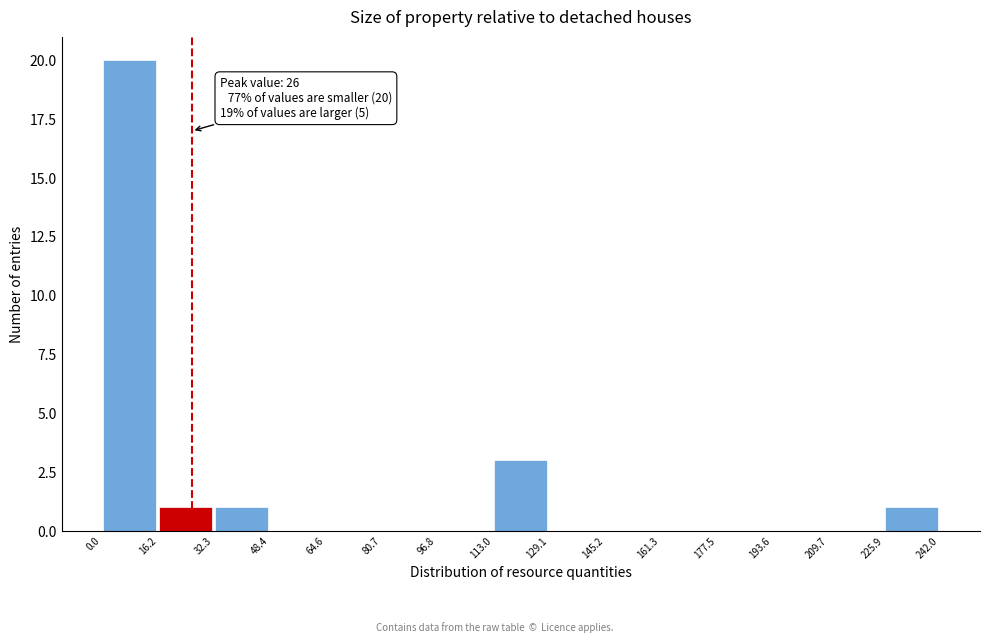

Over which range of the x-axis is the bar tallest?

0.0 to 16.2